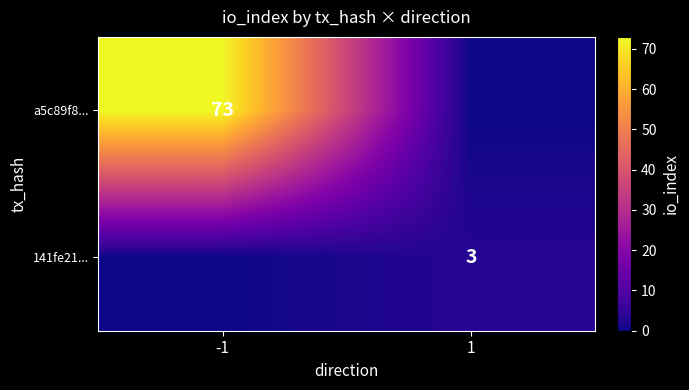

The a5c89f8... series shows 46 at -1. True or false?

False